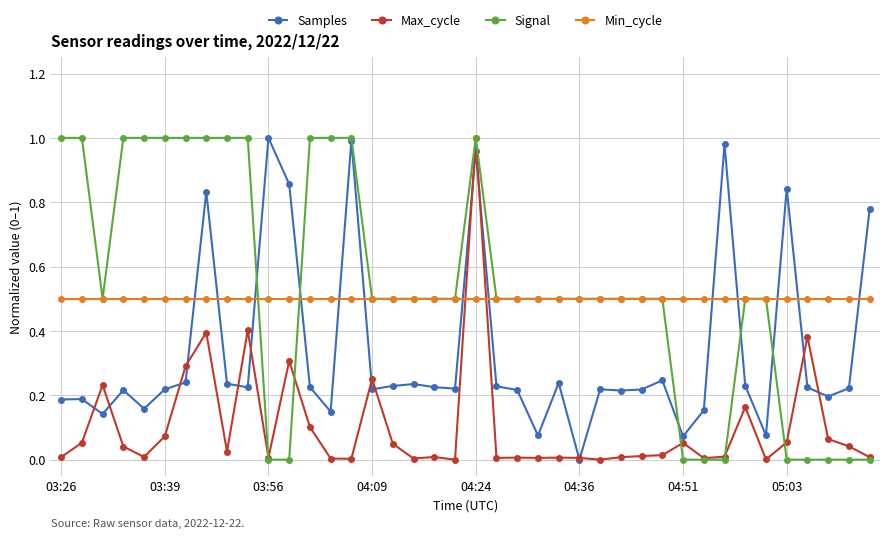

How many intersections are there between Samples and Min_cycle?

13